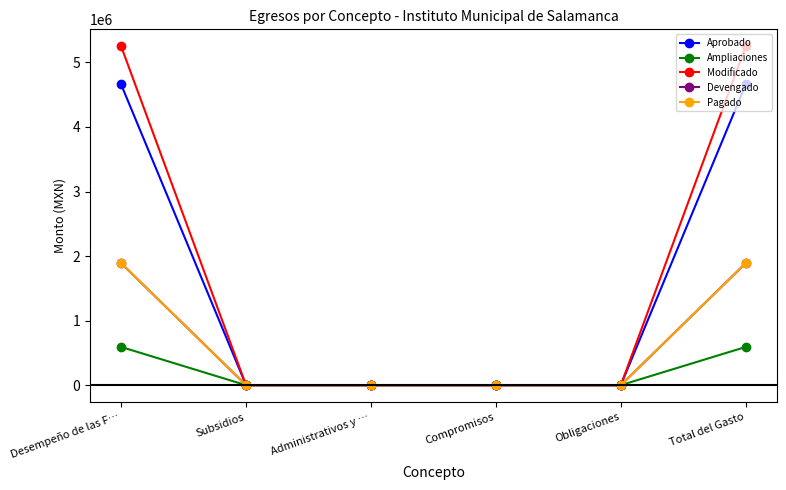

True or false: Devengado has more than 0 interior local peaks.

False